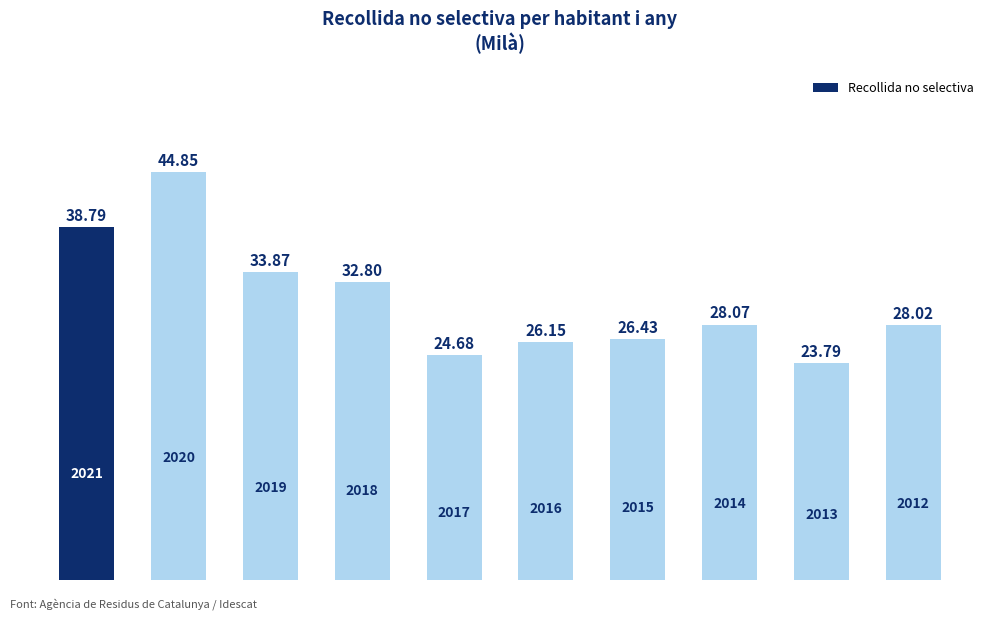

Are the bars horizontal?

No